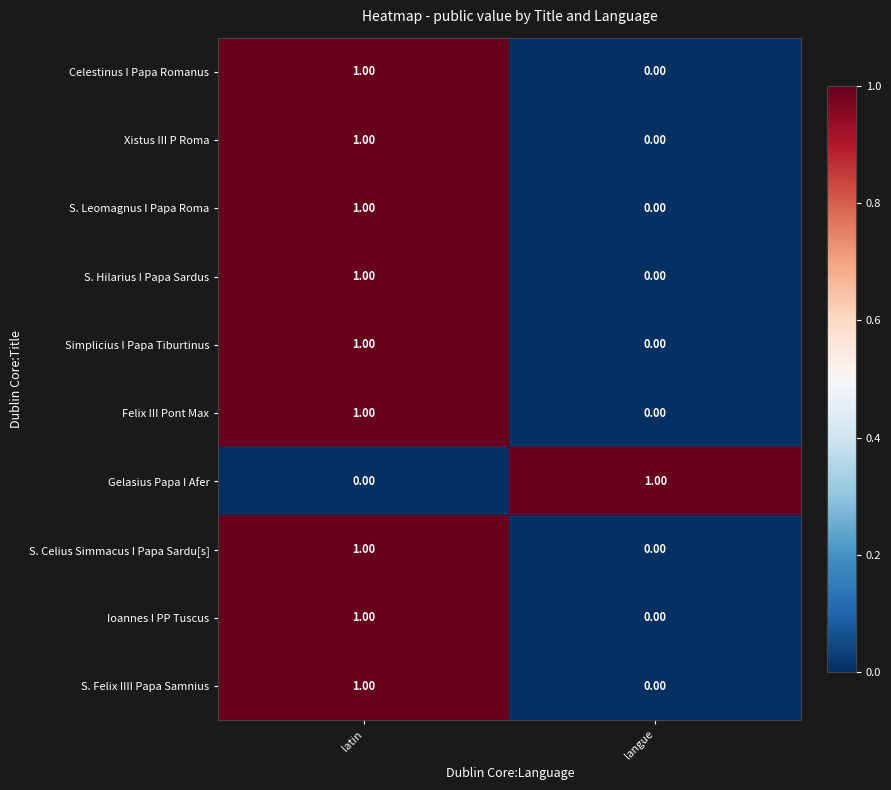

At which category is the sum across all series the highest?

latin